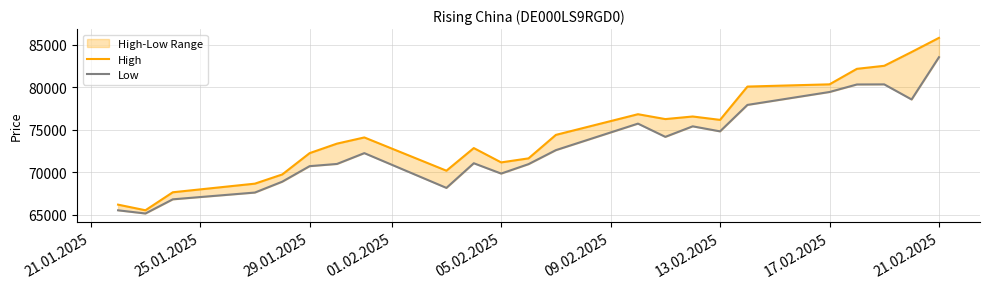

How many lines are shown in the chart?

2